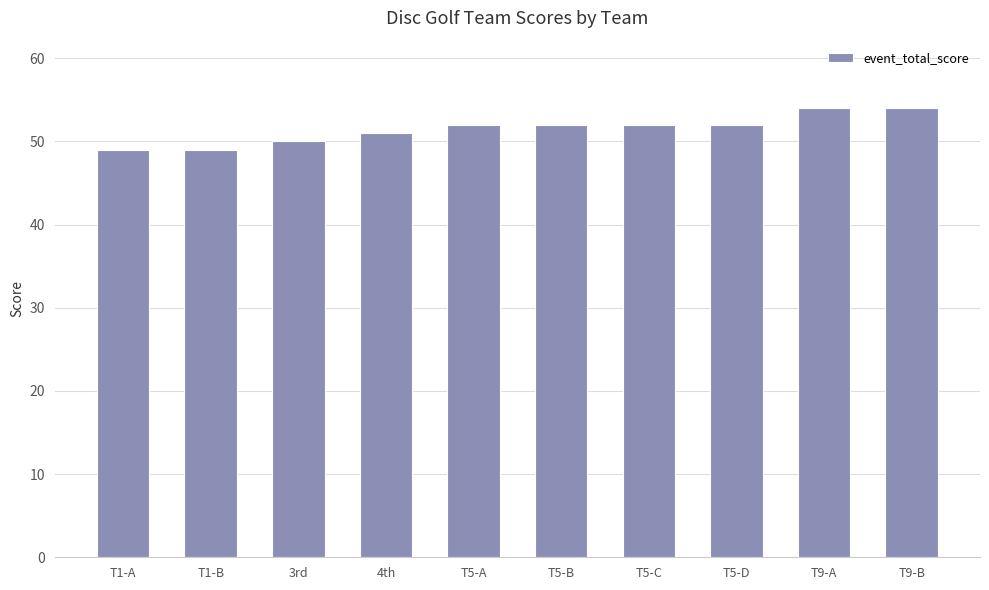

Reading right to left, list all the values displayed in this chart.

54	54	52	52	52	52	51	50	49	49